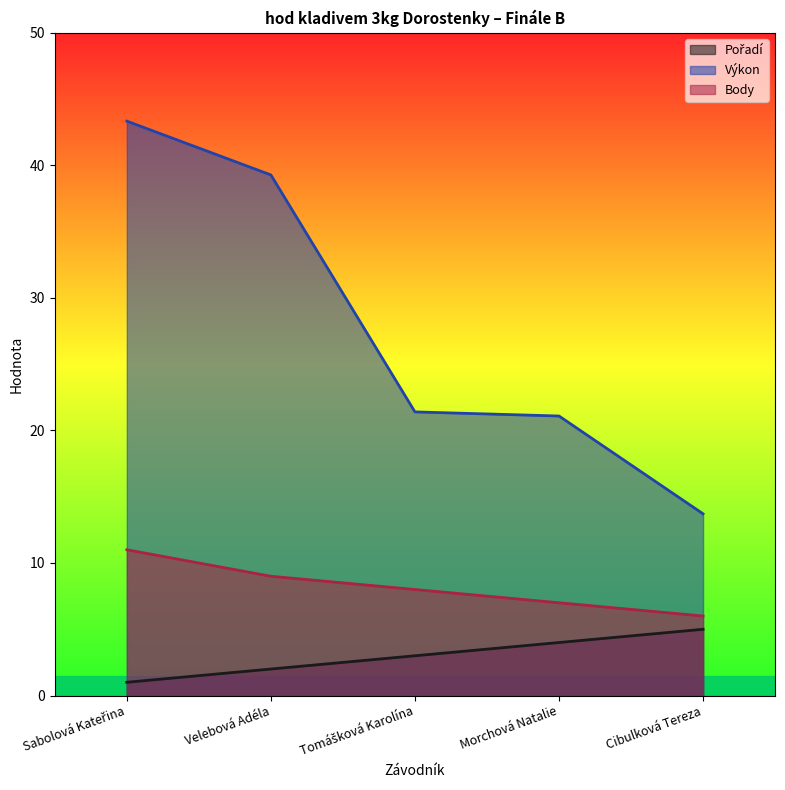

Rank the series by their maximum value, from highest to lowest.

Výkon, Body, Pořadí